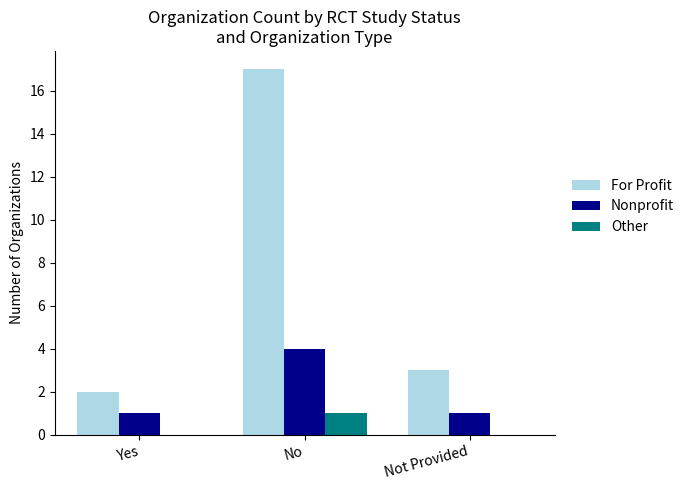

Reading left to right, what are all the values shown in this chart?

For Profit: 2	17	3
Nonprofit: 1	4	1
Other: 0	1	0